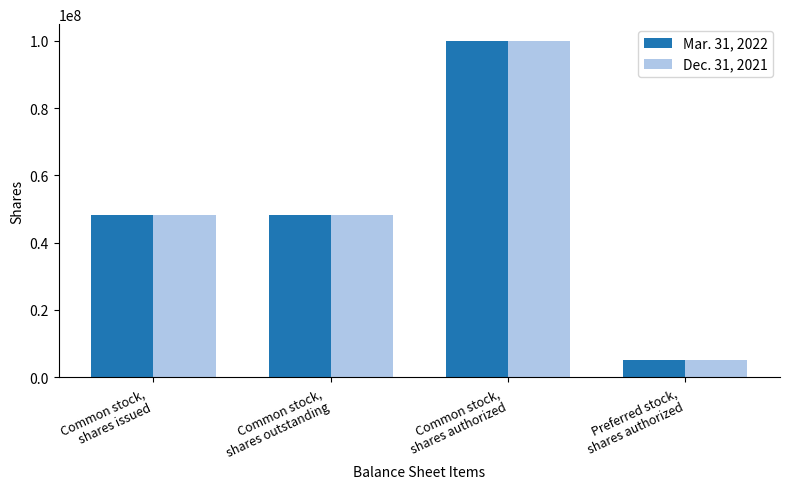

Count the number of data series in this chart.

2